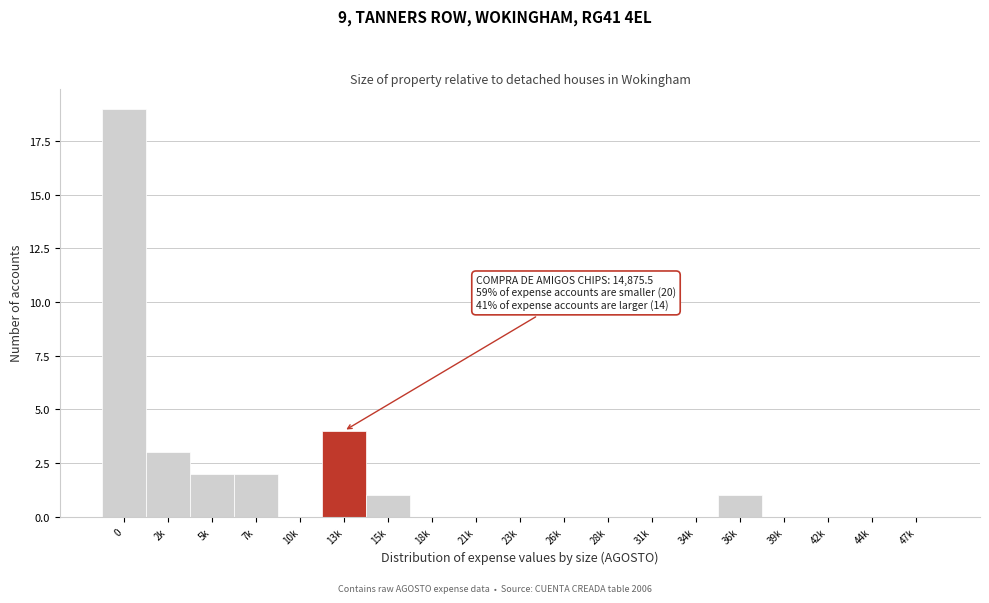

Reading left to right, what are all the values shown in this chart?

0=19	2k=3	5k=2	7k=2	10k=0	13k=4	15k=1	18k=0	21k=0	23k=0	26k=0	28k=0	31k=0	34k=0	36k=1	39k=0	42k=0	44k=0	47k=0